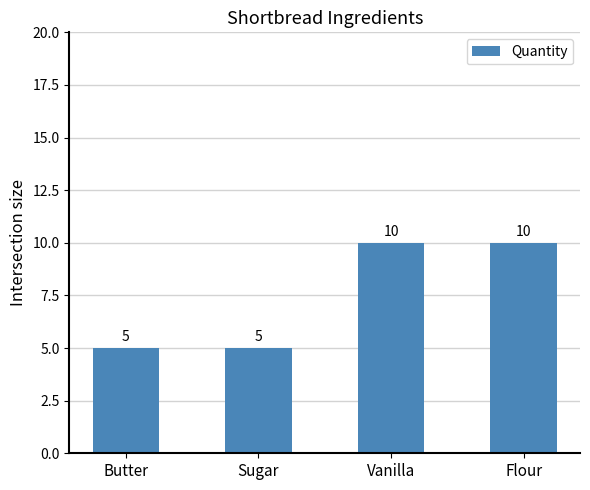

Is it true that the value at Butter is 5?

True